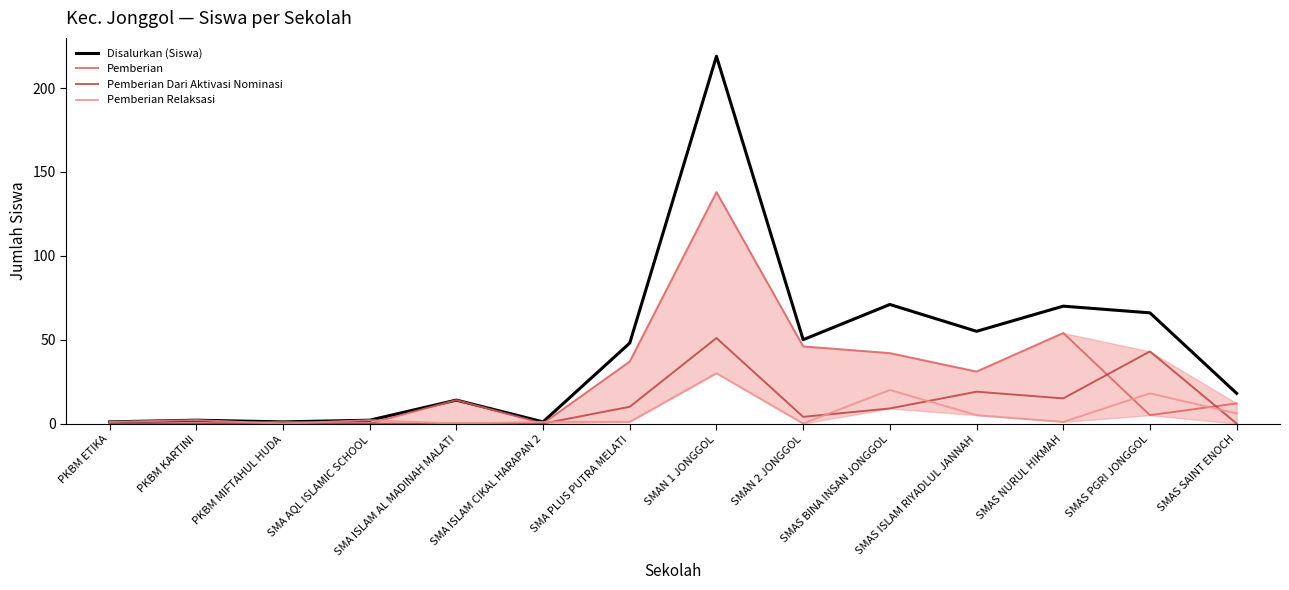

Is the value of Pemberian at PKBM ETIKA greater than the value of Disalurkan (Siswa) at SMA AQL ISLAMIC SCHOOL?

No